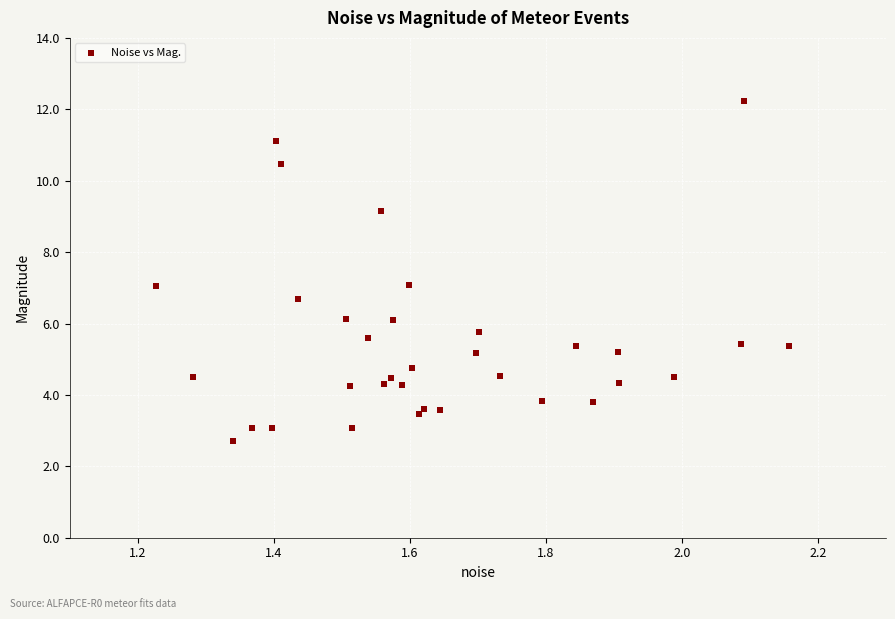

What is the range of Y values (max minus min)?

9.5